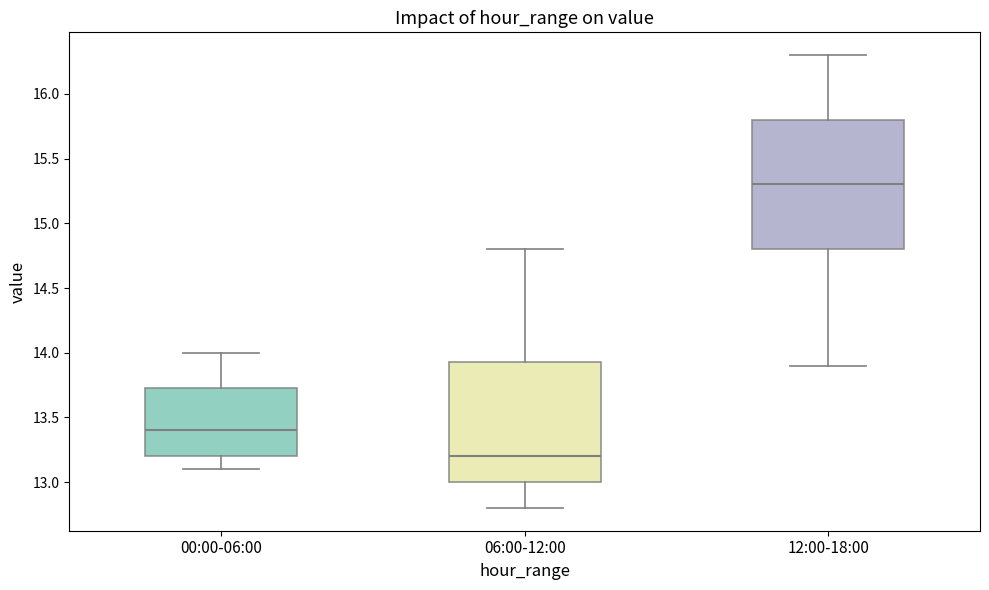

Which box is the tallest, from its lower edge to its upper edge?

12:00-18:00